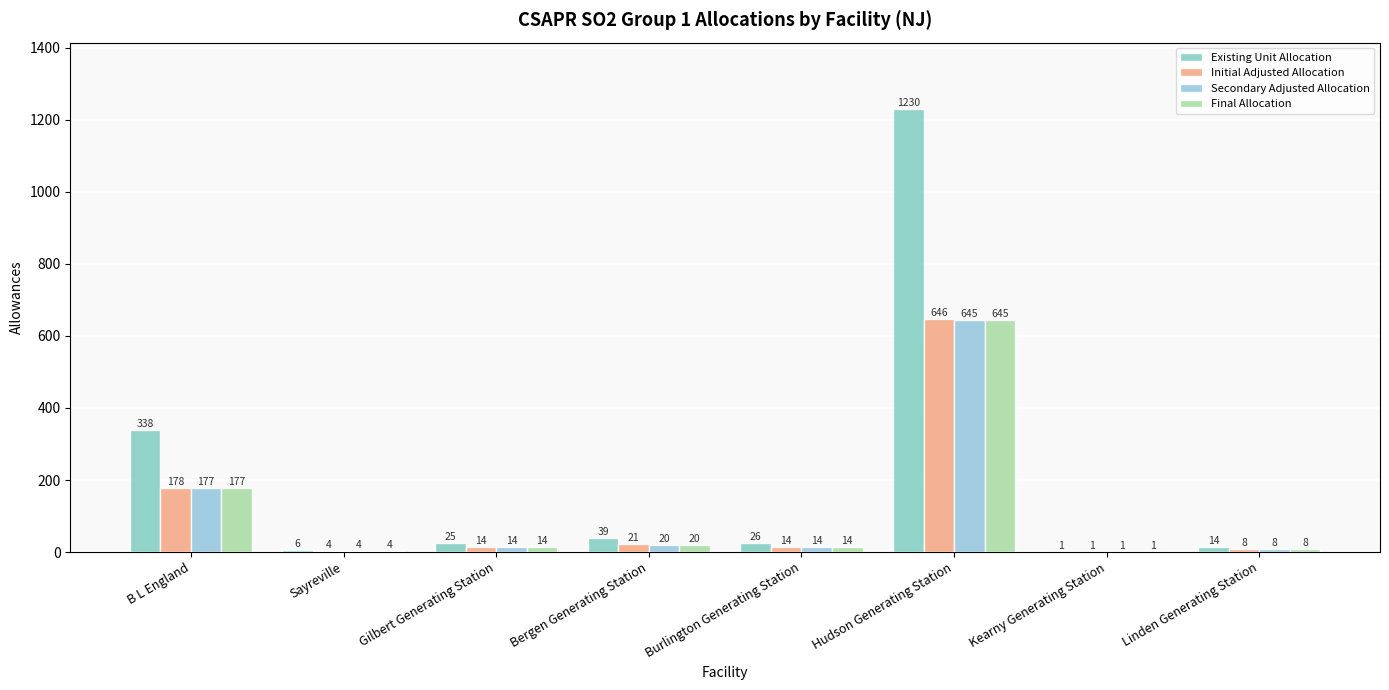

At which category is the sum across all series the highest?

Hudson Generating Station